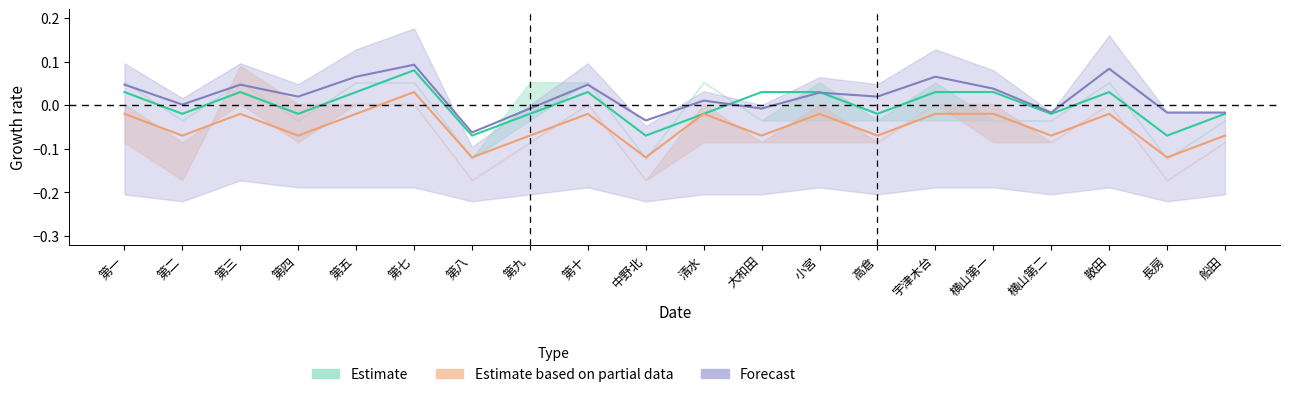

What is the label of the 20th point from the left?

船田